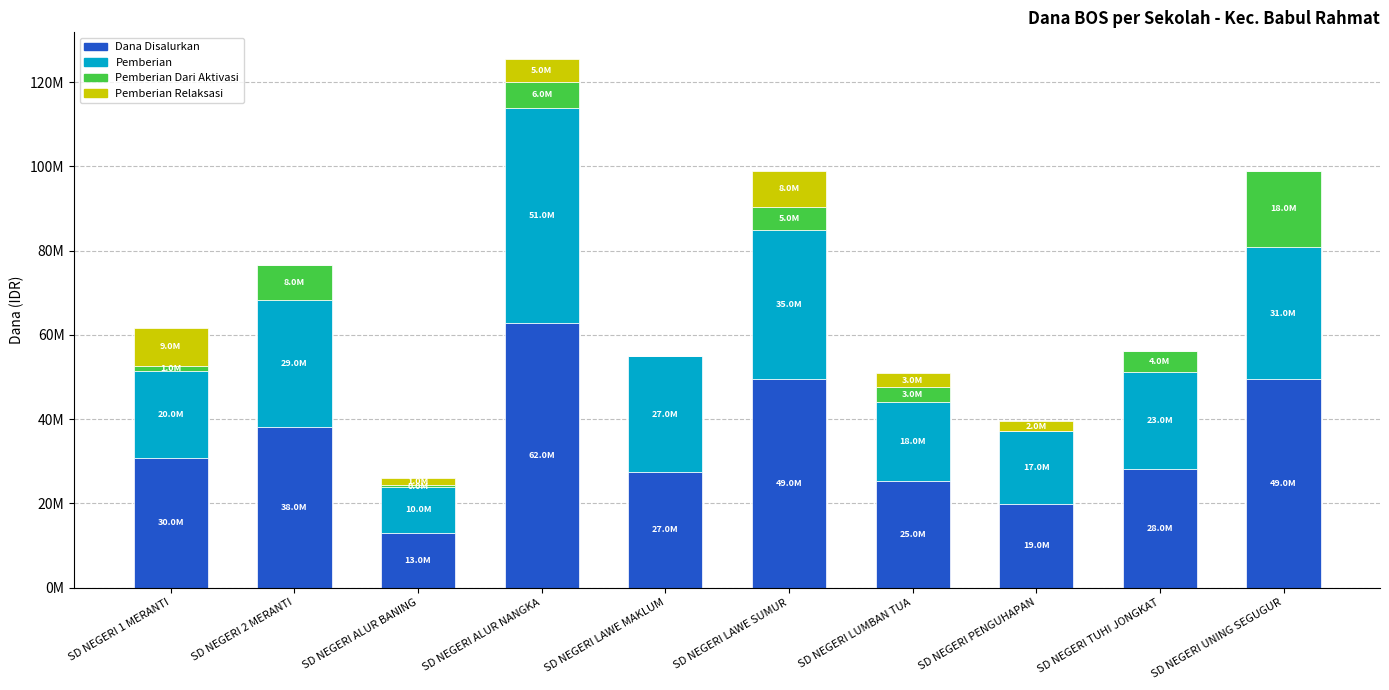

What is the label of the 10th bar from the left?

SD NEGERI UNING SEGUGUR